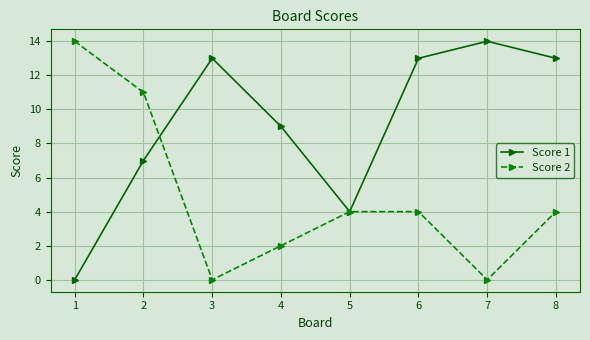

What is the value of the Score 1 point at the 7th from the left?

14